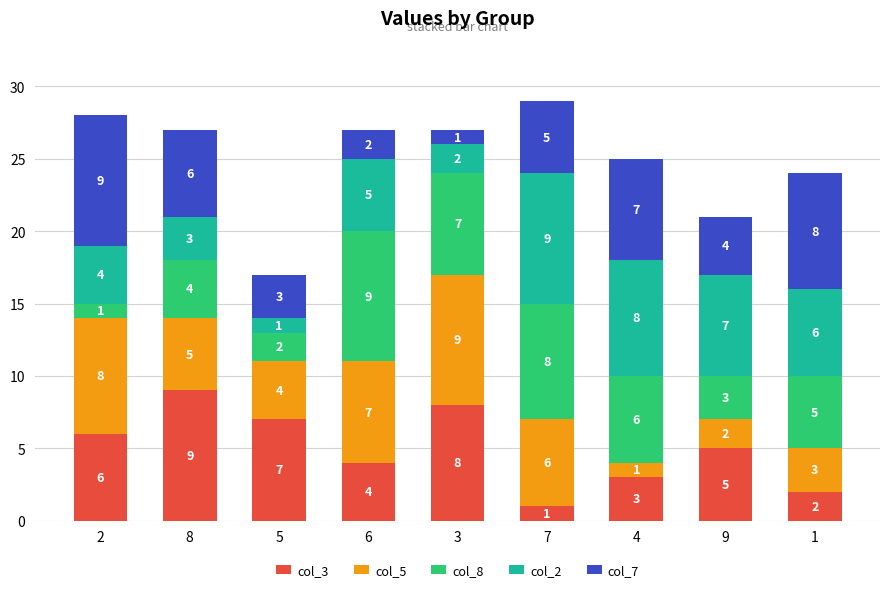

Which category has the highest value in the col_3 series?

8